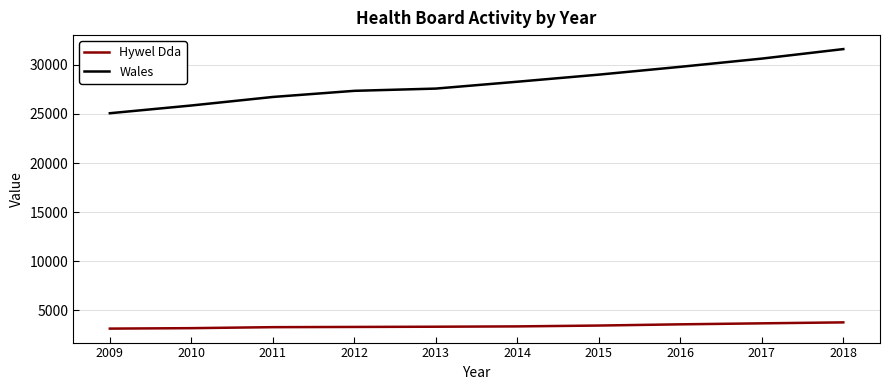

What is the greatest value displayed?

31597